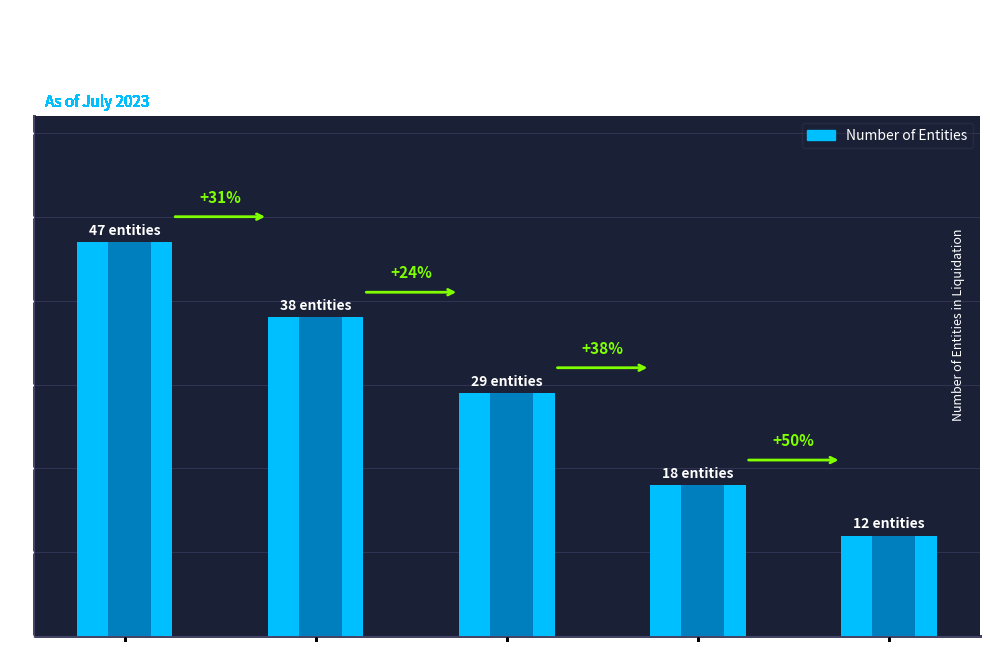

How many data points does each series have?

5